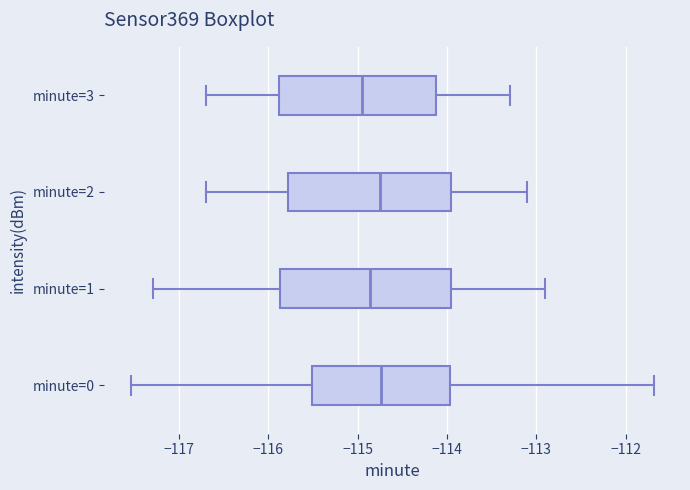

Reading bottom to top, read every box against the x-axis: the position of its median line, the range the box covers, and the ends of its whiskers. The values are not printed on the chart, so give them approximately, as read against the axis.

minute=0: median -114.7, box -115.5 to -114.0, whiskers -117.5 to -111.7
minute=1: median -114.9, box -115.9 to -114.0, whiskers -117.3 to -112.9
minute=2: median -114.7, box -115.8 to -113.9, whiskers -116.7 to -113.1
minute=3: median -114.9, box -115.9 to -114.1, whiskers -116.7 to -113.3